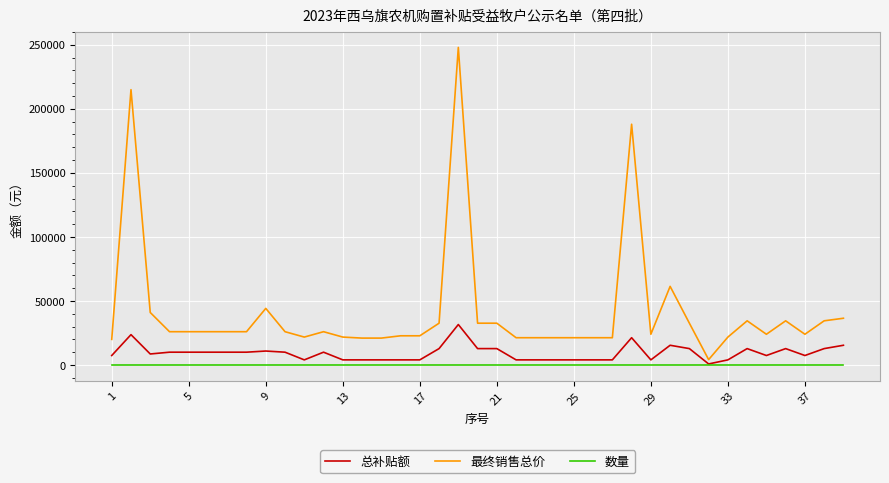

Which series has the largest total across all categories?

最终销售总价